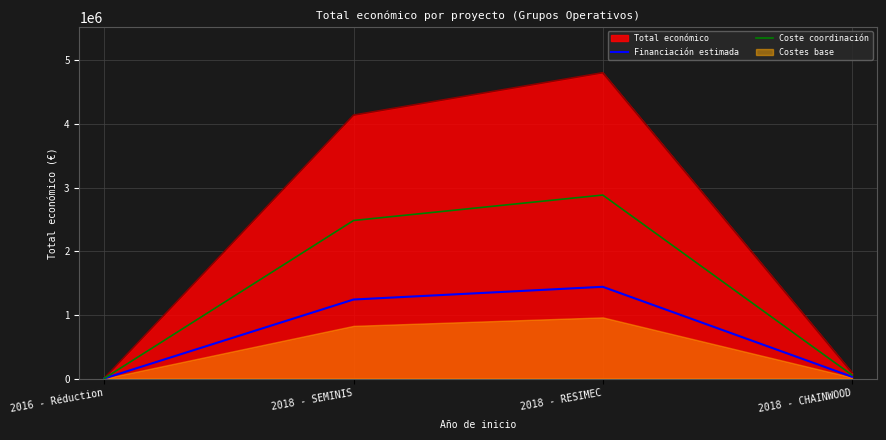

True or false: Financiación estimada and Coste coordinación cross at least once.

False